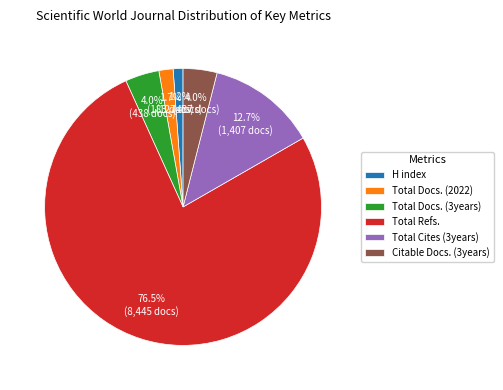

Between Citable Docs. (3years) and Total Refs., which is larger?

Total Refs.